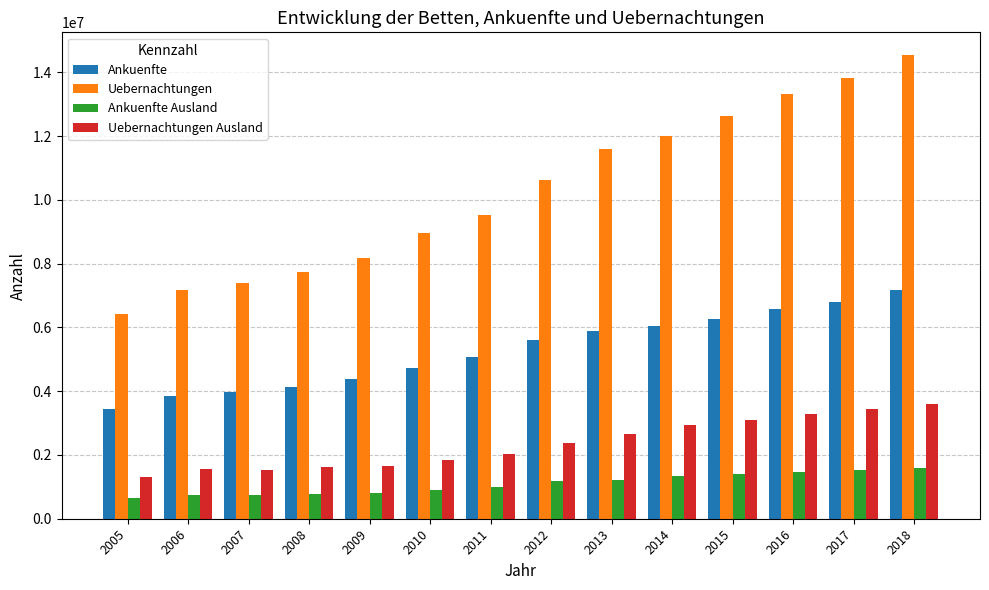

How many series are shown in this chart?

4